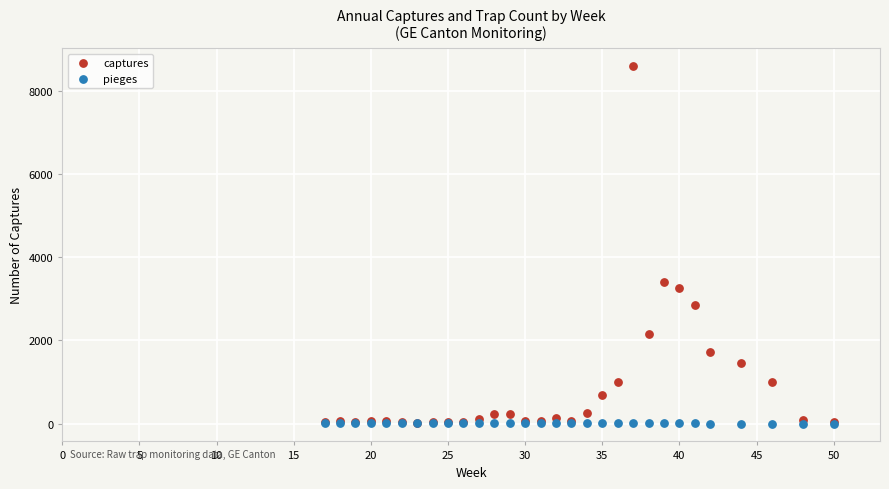

Across all series, what Y value is closest to 4294?

3402